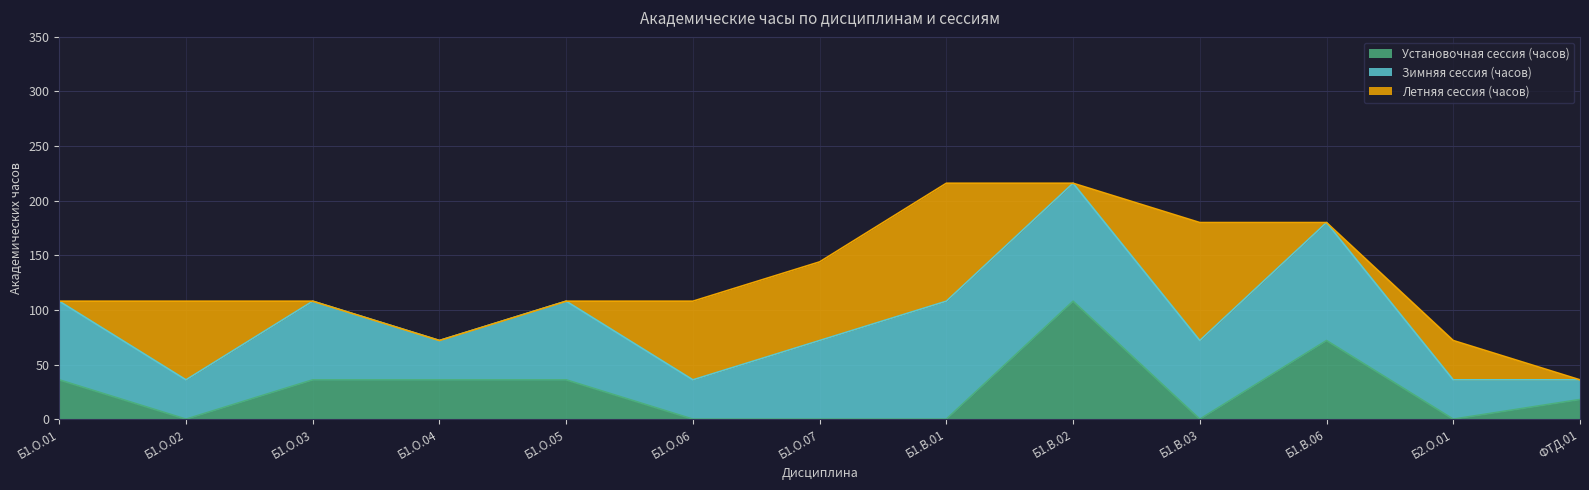

Which series changed the most between Б1.В.02 and Б1.В.06?

Установочная сессия (часов)